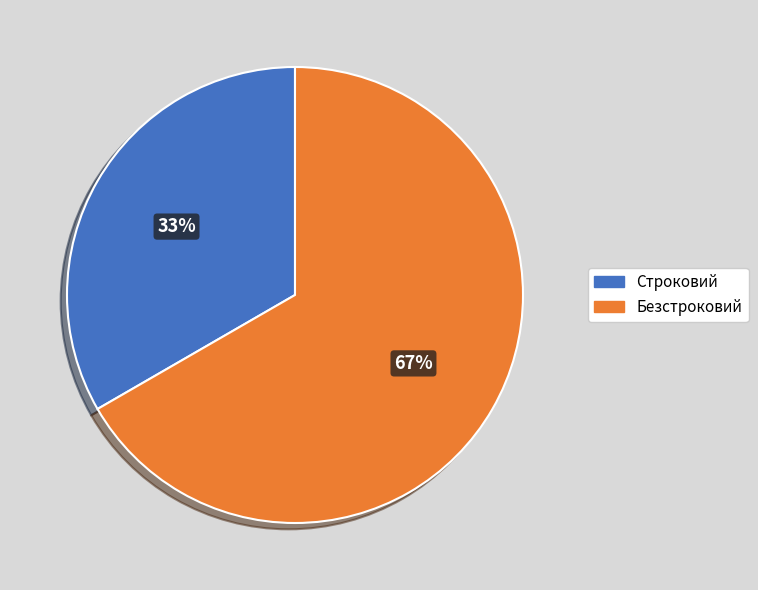

To the nearest percent, what is the average slice percentage?

50%